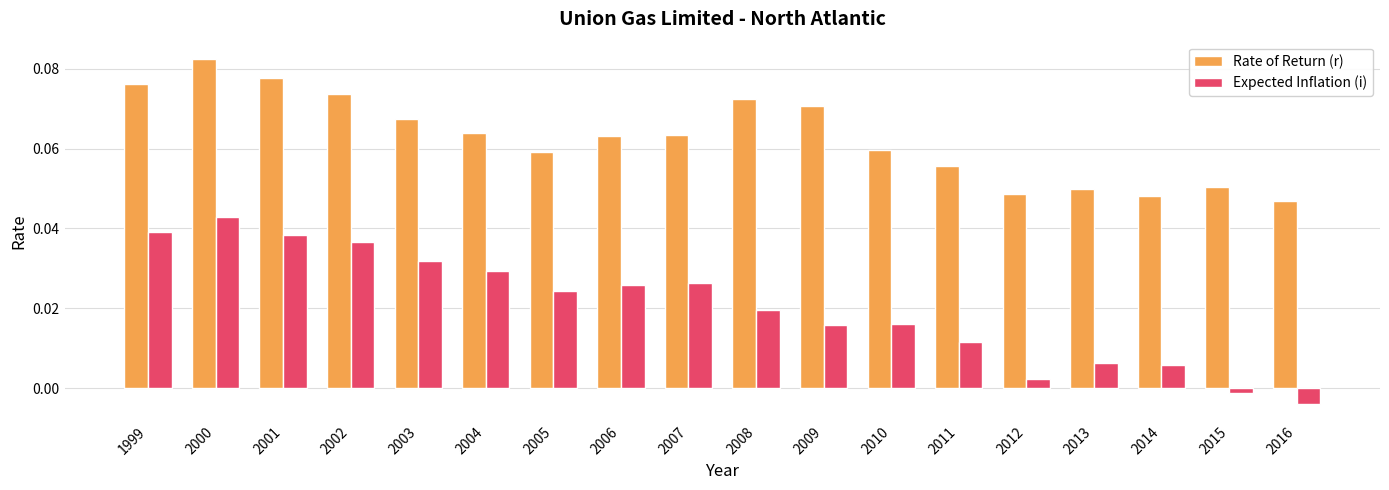

Is the value of Rate of Return (r) at 2012 greater than the value of Expected Inflation (i) at 2012?

Yes